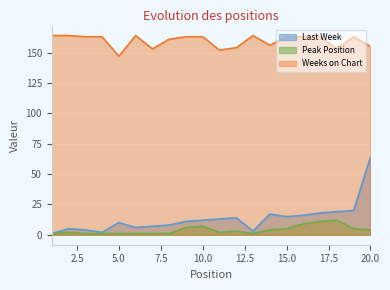

Which series changed the most between 13 and 17?

Last Week